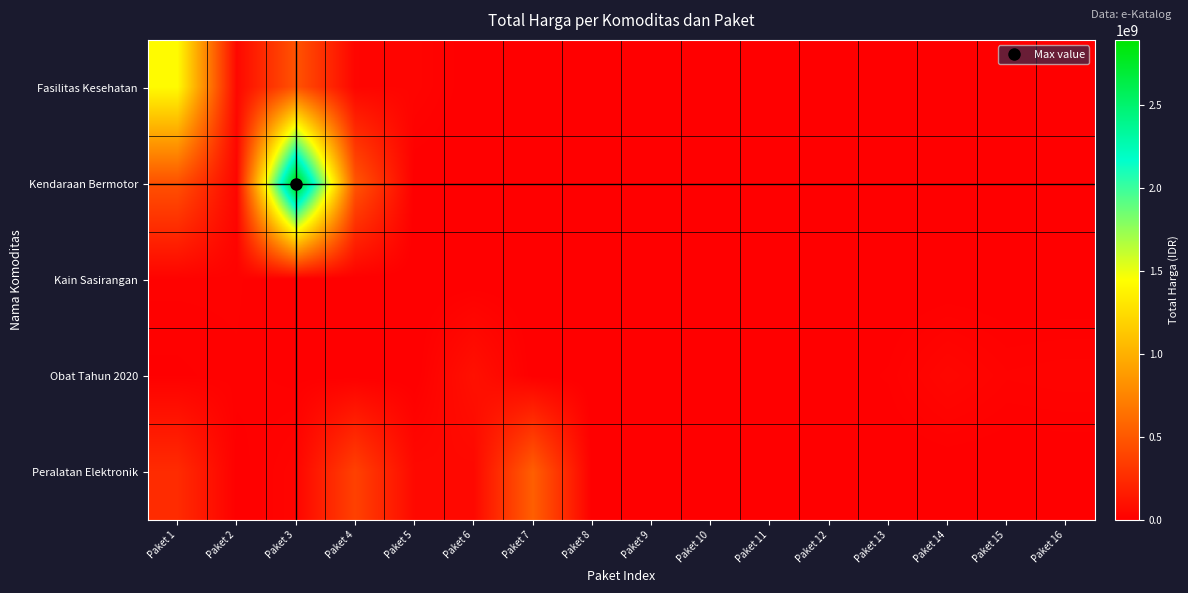

List the series in order of their peak value, highest first.

Kendaraan Bermotor, Fasilitas Kesehatan, Peralatan Elektronik, Obat Tahun 2020, Kain Sasirangan